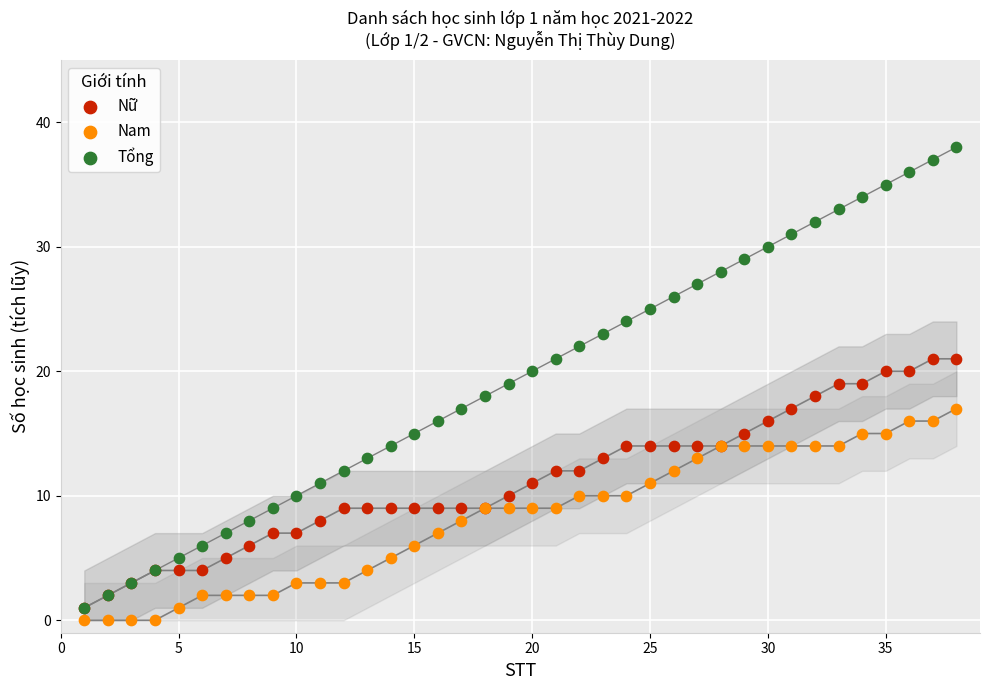

What are all the series names shown in the legend?

Nữ, Nam, Tổng